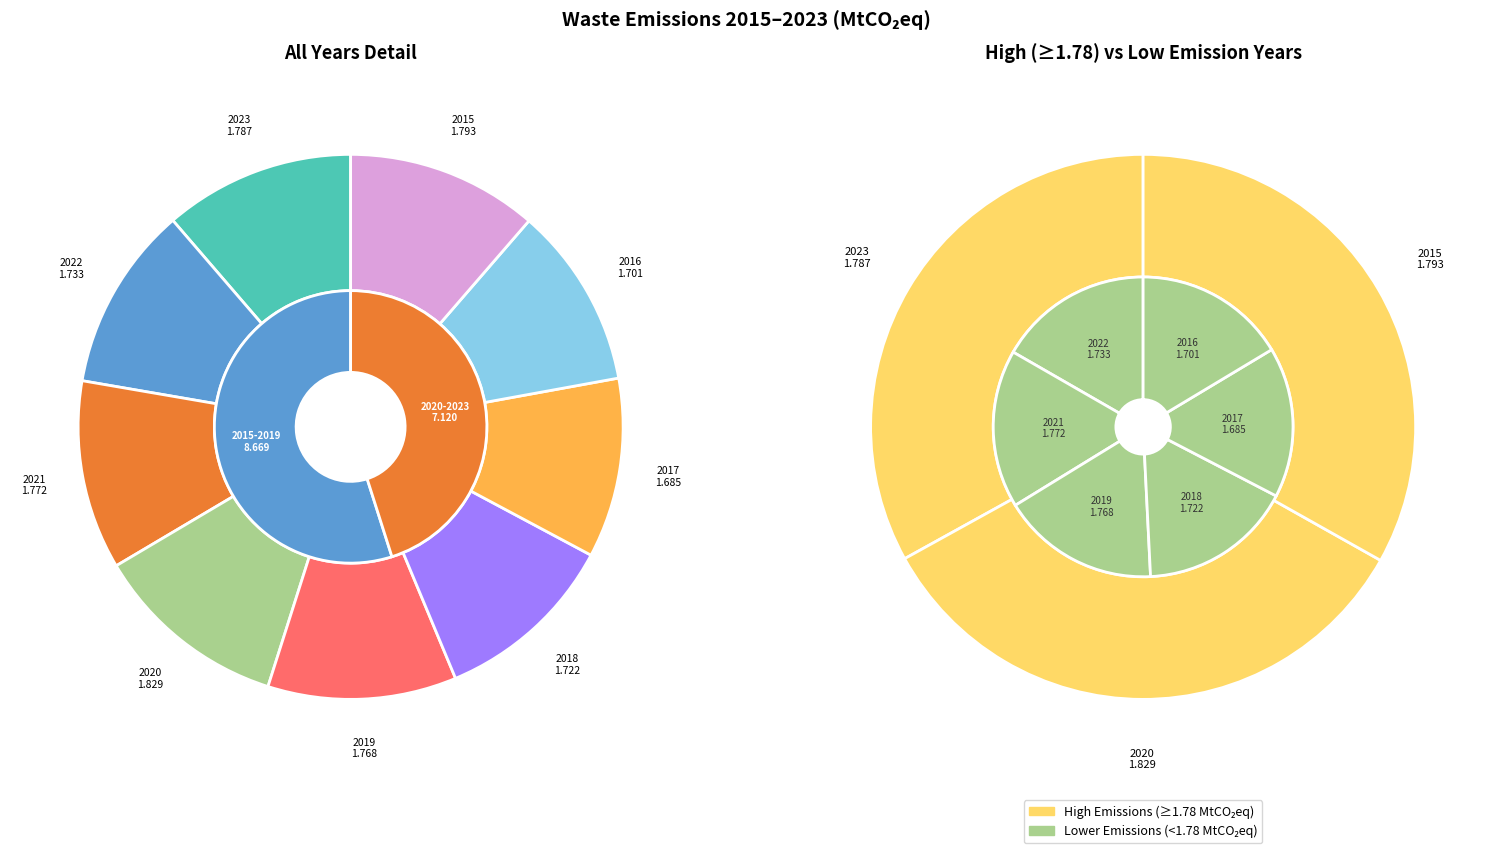

Count the number of slices in the pie.

9